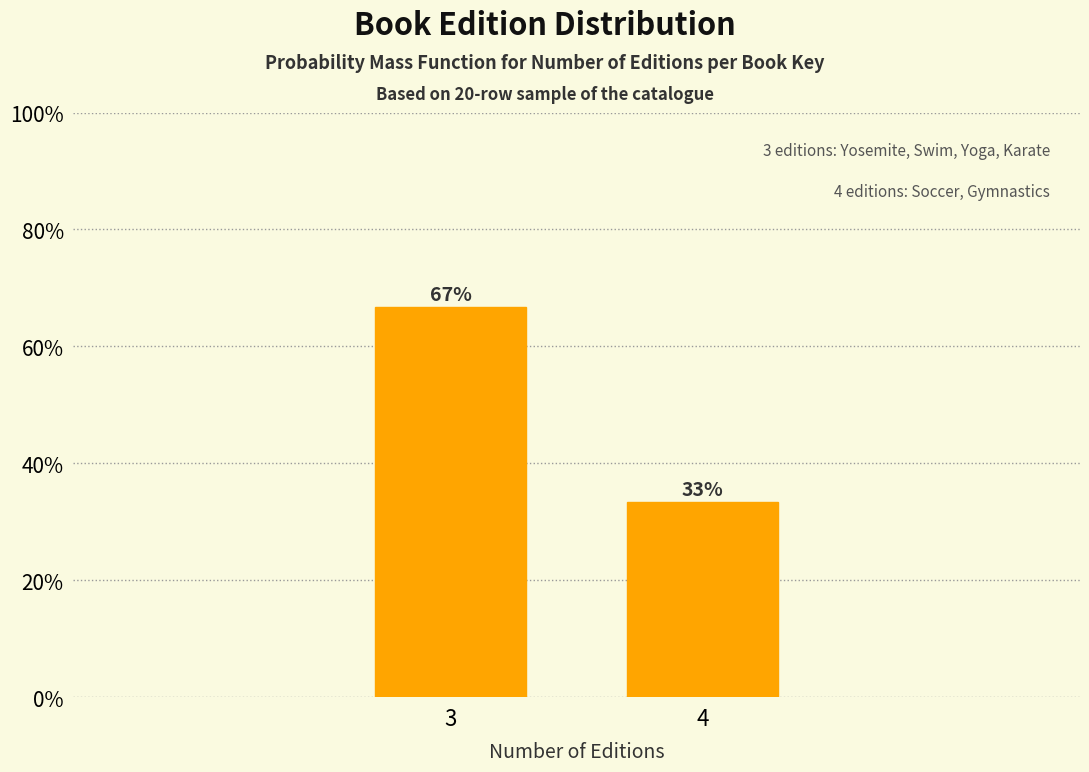

Does the chart contain any negative values?

No